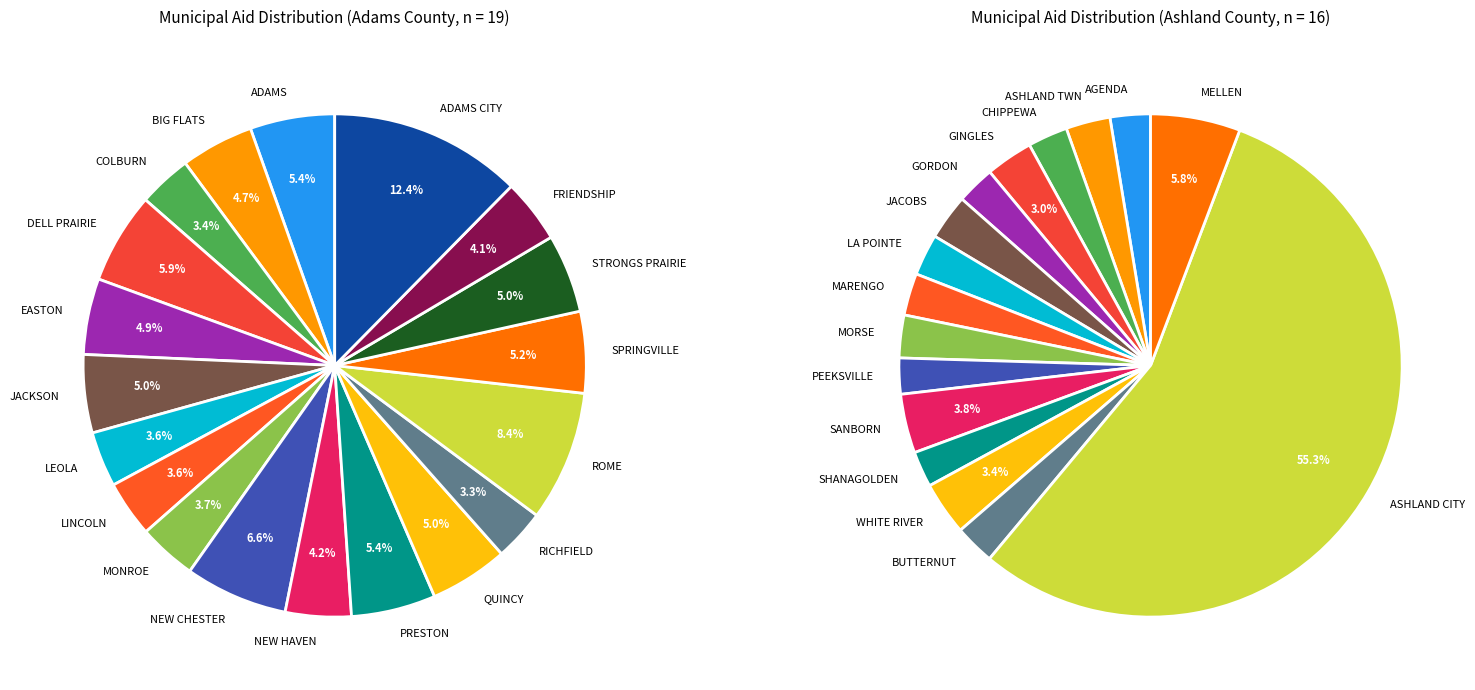

To the nearest percent, what percentage of the pie is NEW HAVEN?

4%